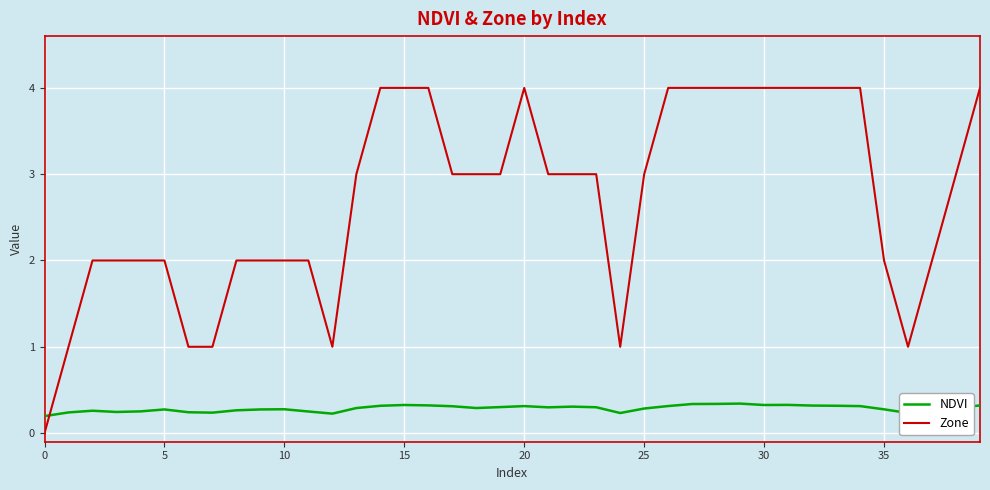

What is the maximum value shown in the chart?

4.0